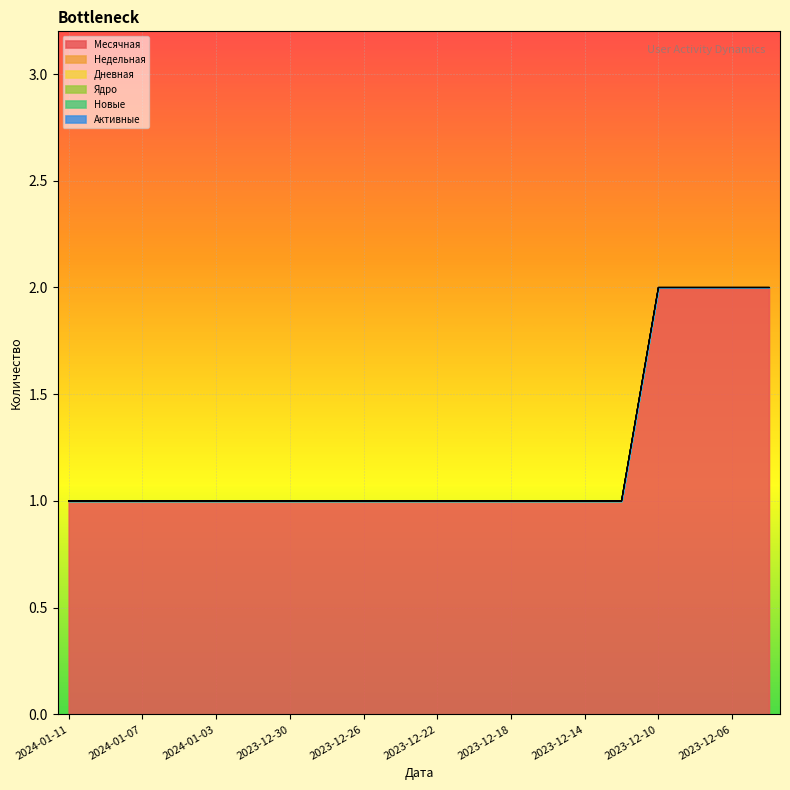

Count the number of categories in the chart.

20